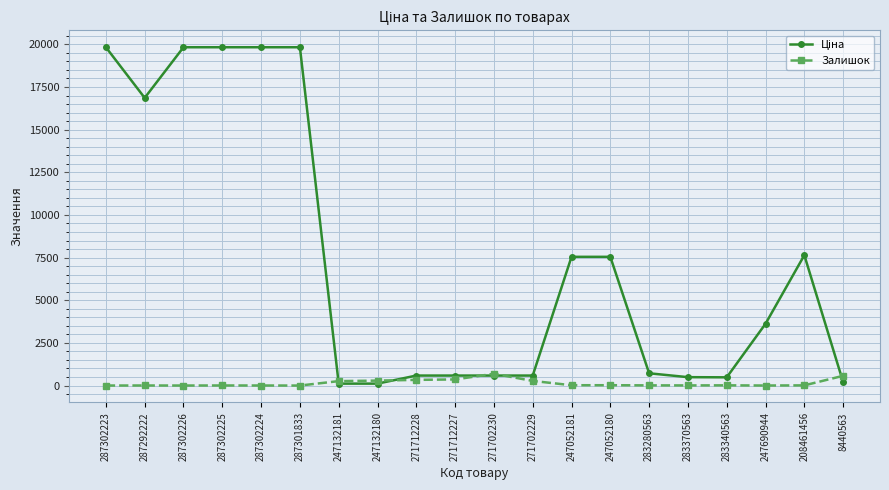

How many data points does each series have?

20